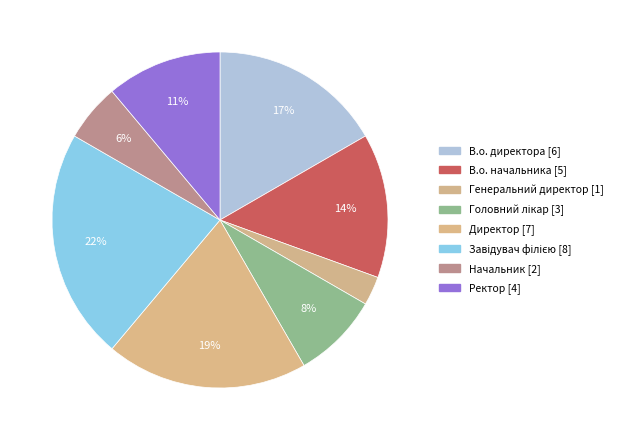

Count the number of slices in the pie.

8